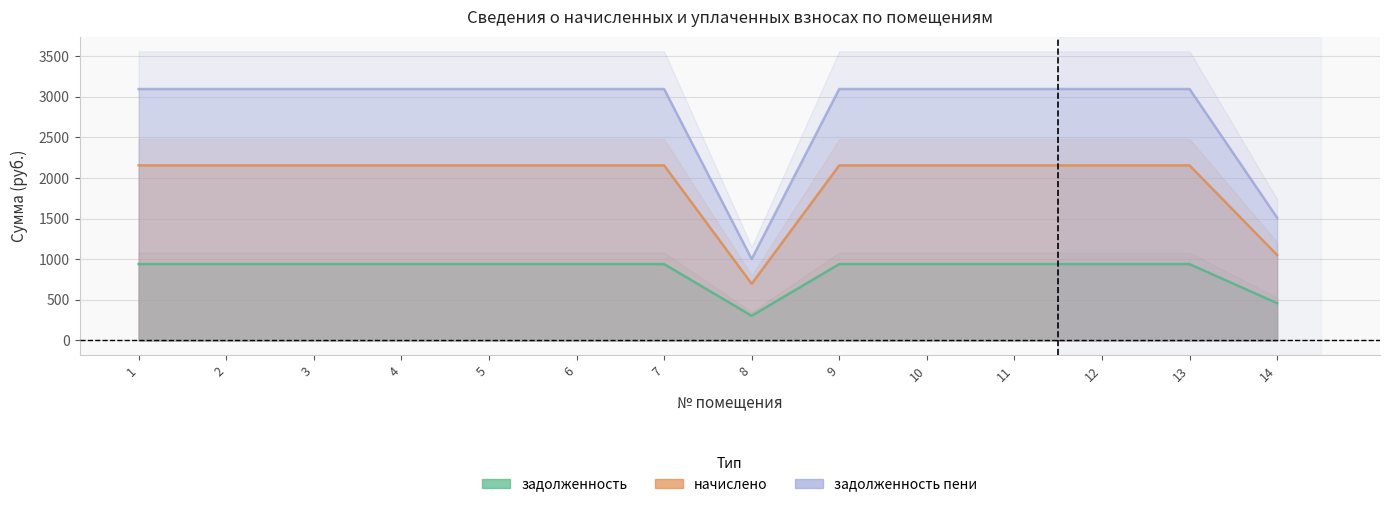

True or false: задолженность_пени and задолженность intersect in this chart.

False